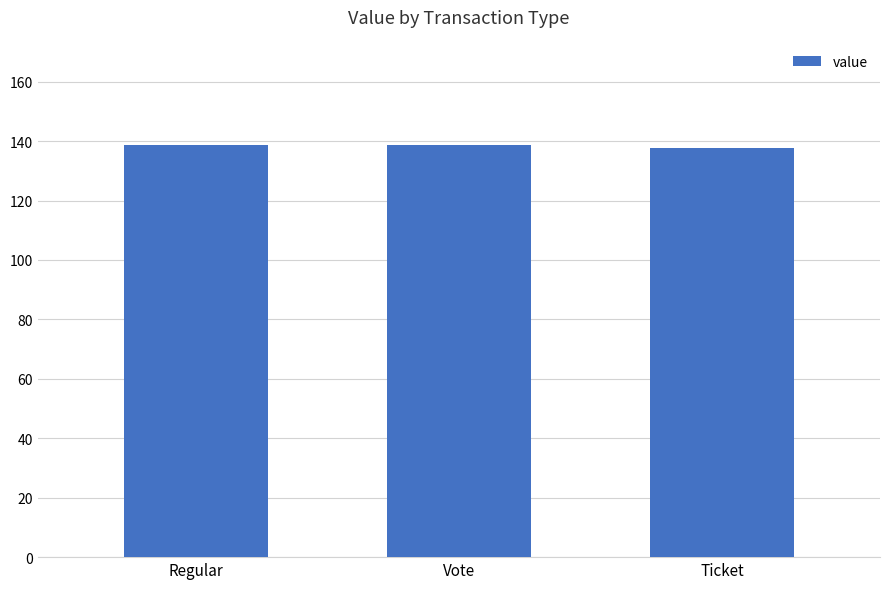

What is the minimum value shown in the chart?

137.6